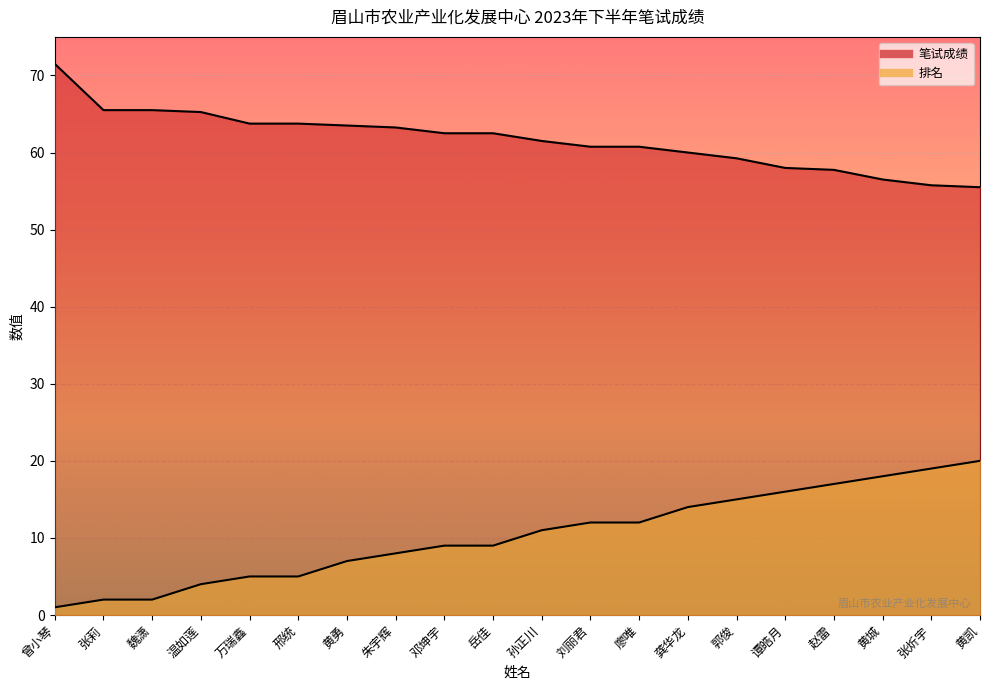

What are all the series names shown in the legend?

笔试成绩, 排名